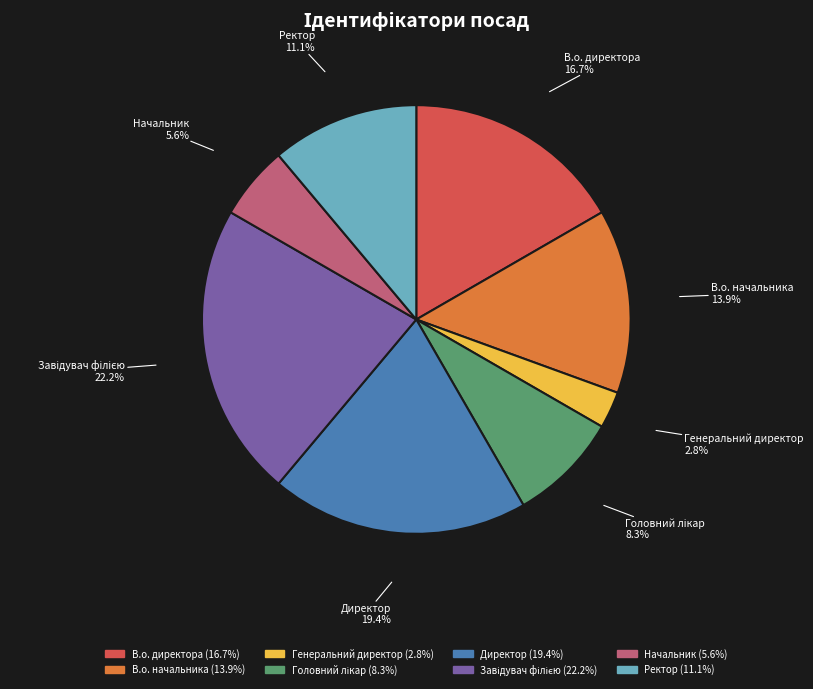

Which has a higher value, Генеральний директор or Начальник?

Начальник